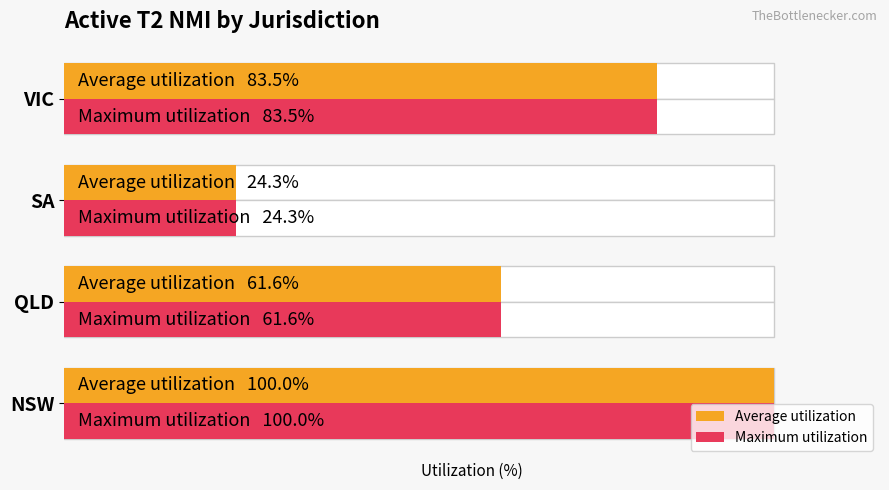

What is the sum of all Maximum utilization values?

269.4